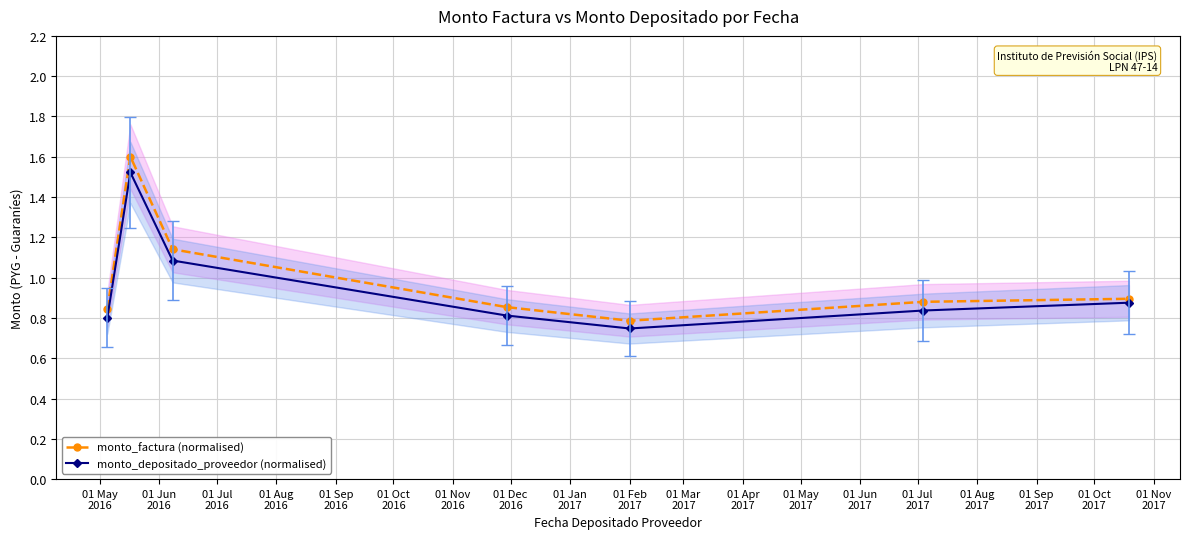

List the series in order of their peak value, lowest first.

monto_depositado_proveedor (normalised), monto_factura (normalised)